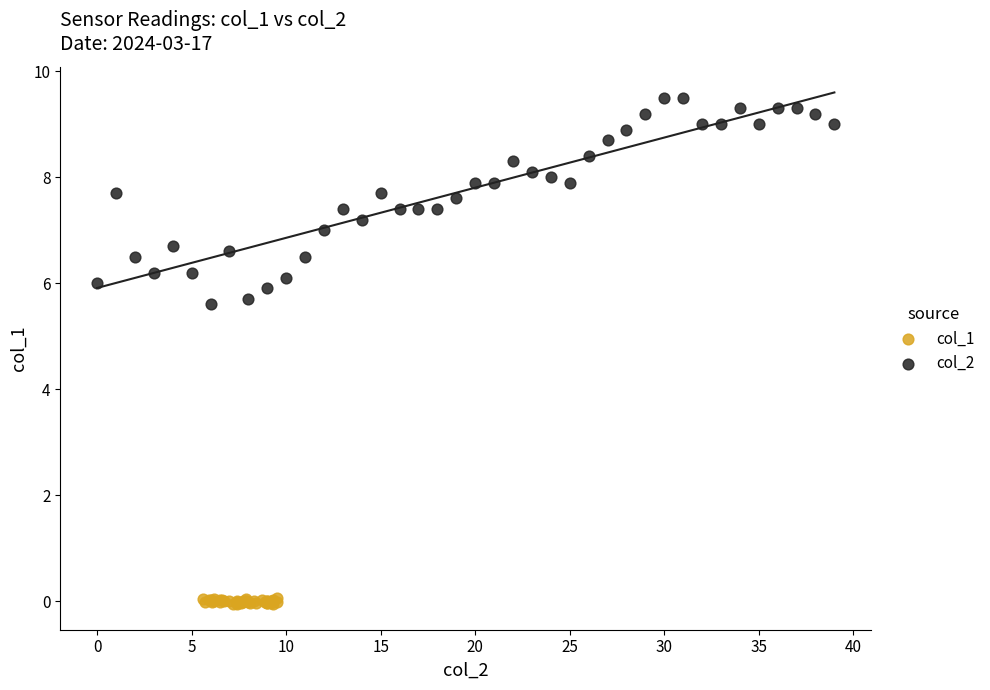

Which series contains the lowest Y value?

col_1